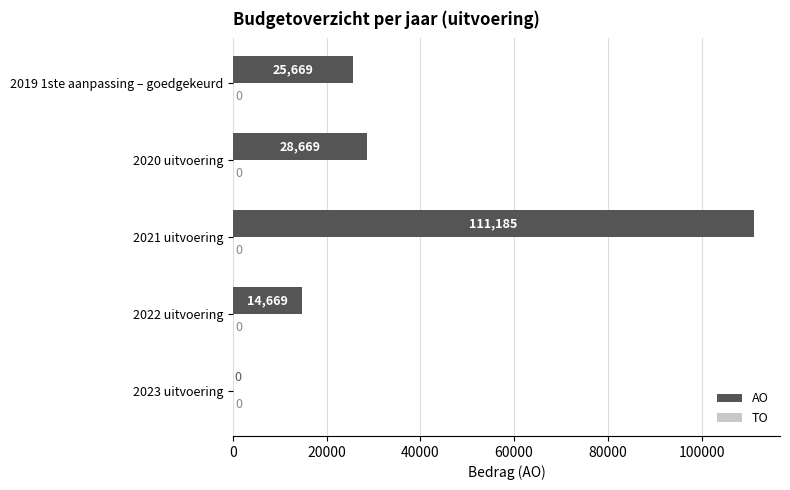

Reading top to bottom, list all the values displayed in this chart.

2019 1ste aanpassing – goedgekeurd=25669	2020 uitvoering=28669	2021 uitvoering=111185	2022 uitvoering=14669	2023 uitvoering=0